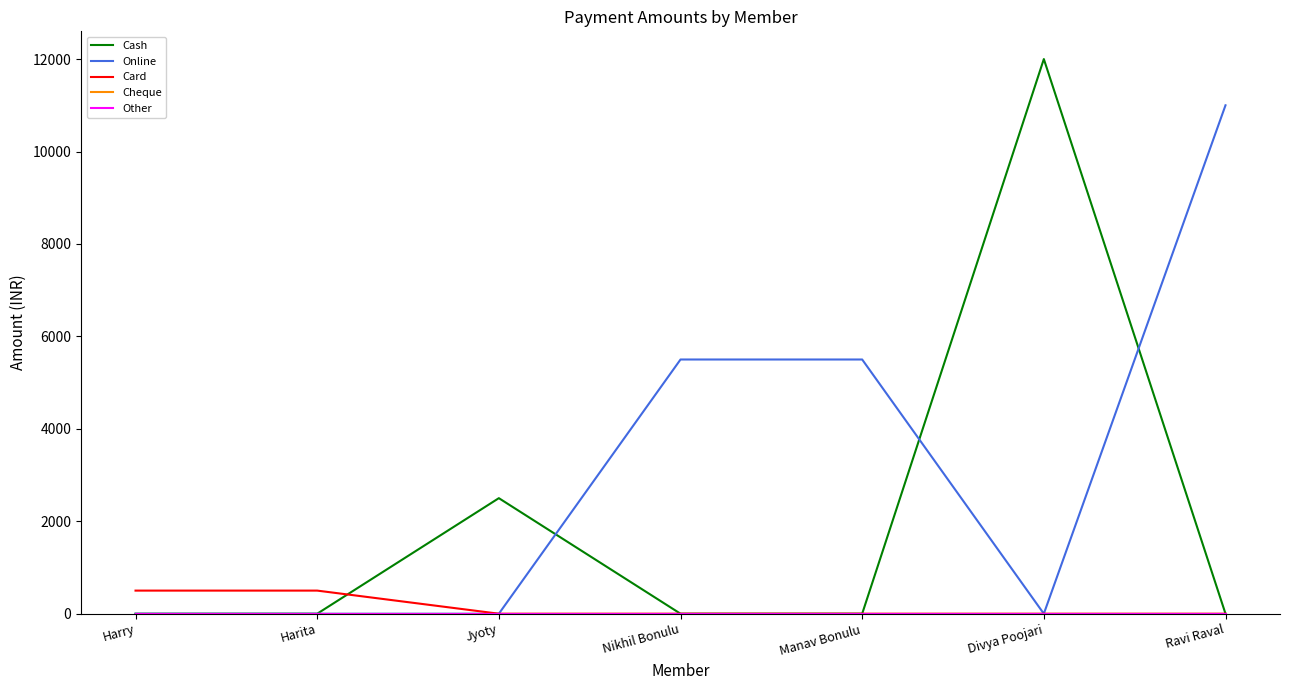

Does the chart have visible grid lines?

No